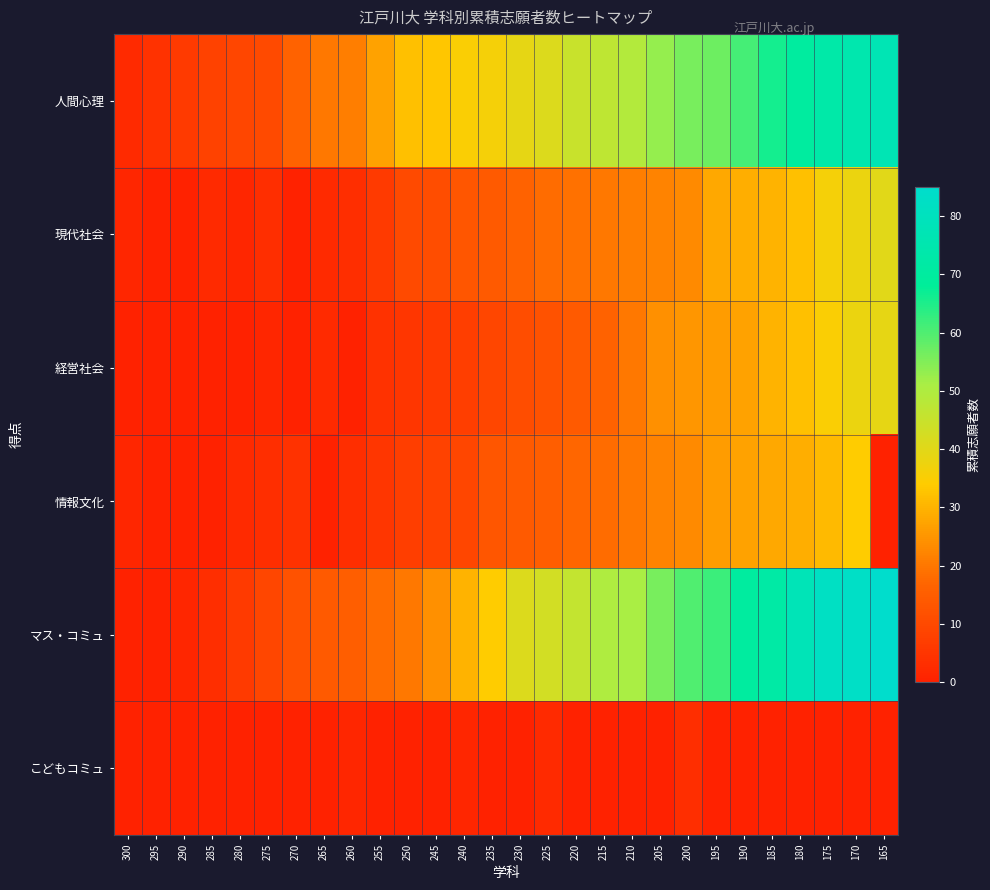

Reading left to right, transcribe all the data shown in this chart.

人間心理: 300=2	295=4	290=6	285=8	280=9	275=10	270=16	265=20	260=21	255=27	250=32	245=33	240=35	235=36	230=39	225=41	220=45	215=47	210=49	205=53	200=56	195=57	190=61	185=66	180=70	175=73	170=75	165=77
現代社会: 300=1	295=0	290=0	285=2	280=1	275=3	270=0	265=2	260=3	255=6	250=10	245=11	240=13	235=14	230=16	225=18	220=19	215=20	210=21	205=22	200=23	195=28	190=29	185=30	180=32	175=36	170=38	165=40
経営社会: 300=0	295=0	290=0	285=0	280=0	275=1	270=0	265=2	260=0	255=4	250=5	245=6	240=7	235=9	230=11	225=12	220=14	215=16	210=20	205=24	200=25	195=26	190=27	185=30	180=32	175=35	170=38	165=39
情報文化: 300=1	295=0	290=0	285=0	280=2	275=3	270=4	265=0	260=3	255=5	250=7	245=8	240=9	235=13	230=14	225=15	220=17	215=18	210=20	205=22	200=23	195=26	190=27	185=28	180=29	175=31	170=34	165=0
マス・コミュ: 300=0	295=0	290=1	285=3	280=6	275=9	270=12	265=14	260=15	255=18	250=20	245=24	240=30	235=34	230=41	225=43	220=46	215=50	210=51	205=56	200=60	195=62	190=70	185=72	180=78	175=82	170=83	165=85
こどもコミュ: 300=0	295=0	290=0	285=0	280=0	275=0	270=0	265=0	260=1	255=0	250=0	245=0	240=1	235=0	230=0	225=2	220=0	215=0	210=0	205=0	200=3	195=0	190=0	185=0	180=0	175=0	170=0	165=0